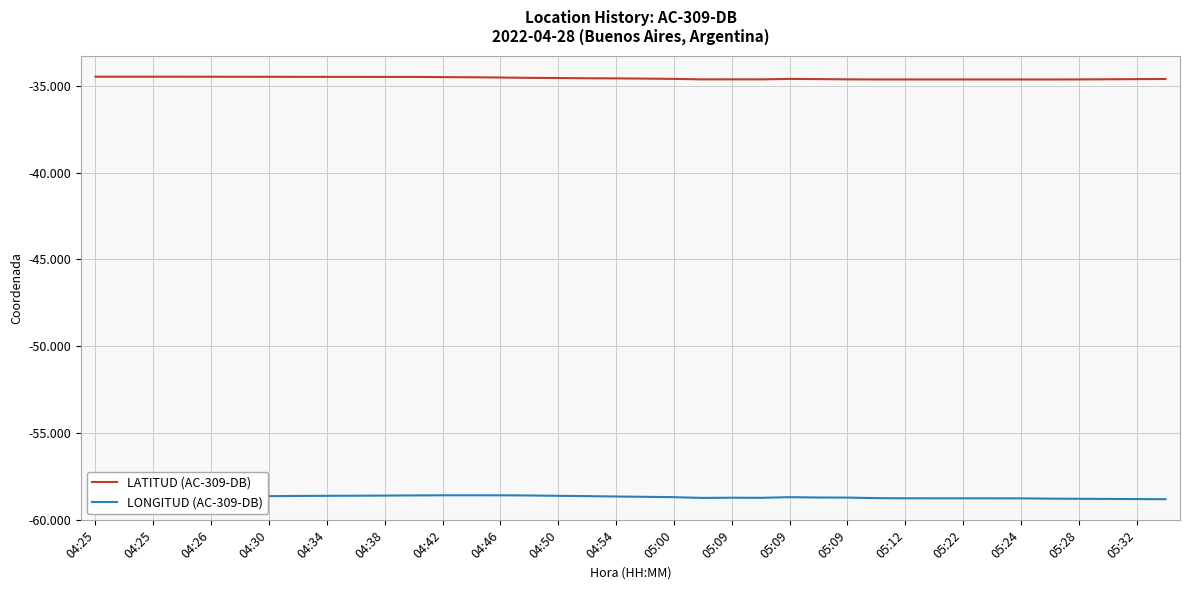

What is the difference between the second highest and second lowest values in the LATITUD (AC-309-DB) series?

0.2